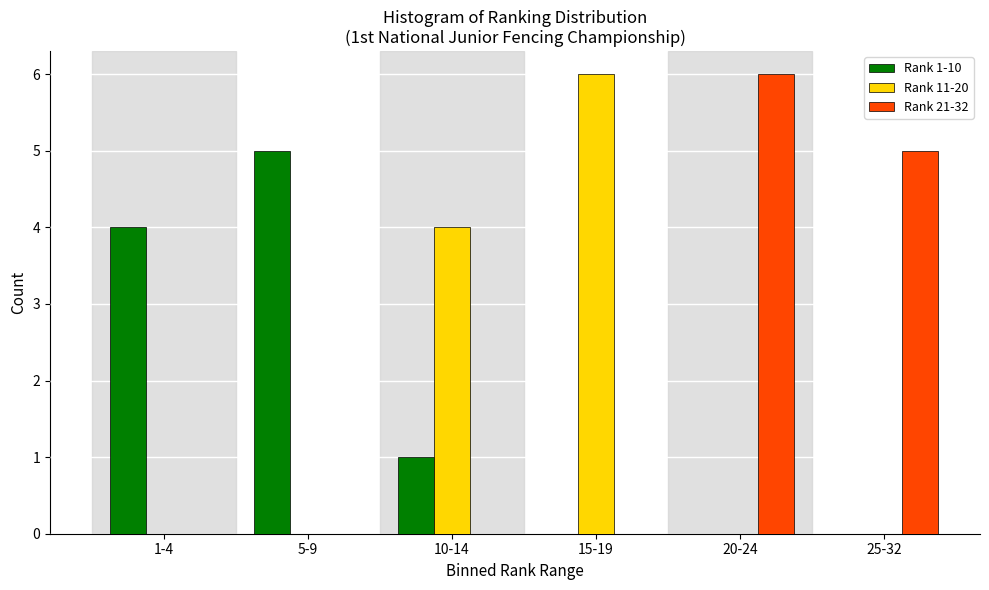

Reading left to right, list all the values displayed in this chart.

Rank 1-10: 1-4=4	5-9=5	10-14=1	15-19=0	20-24=0	25-32=0
Rank 11-20: 1-4=0	5-9=0	10-14=4	15-19=6	20-24=0	25-32=0
Rank 21-32: 1-4=0	5-9=0	10-14=0	15-19=0	20-24=6	25-32=5